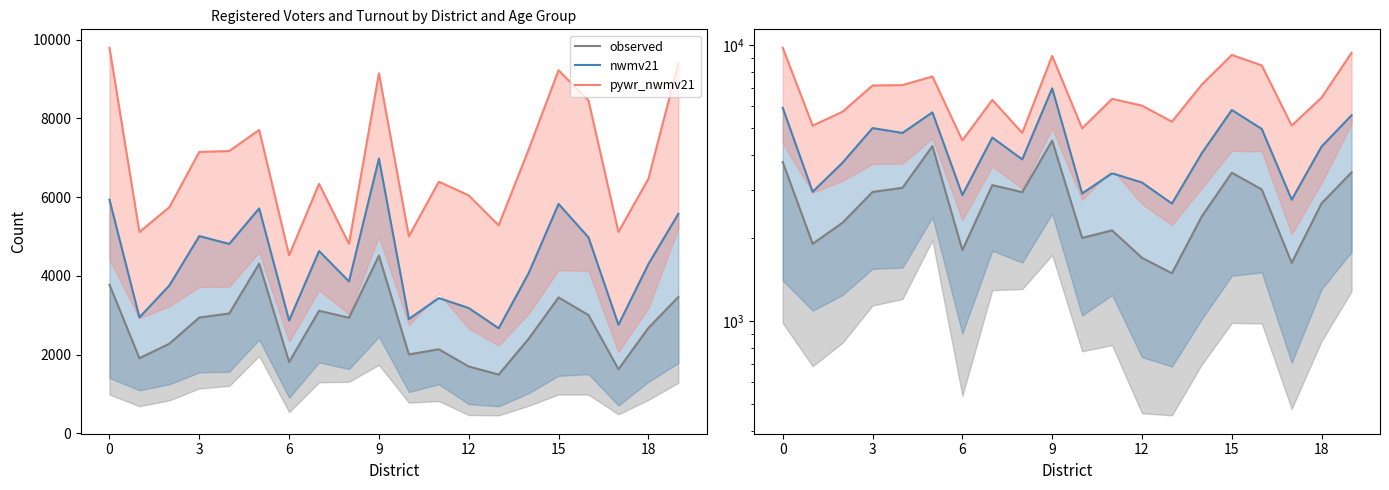

How many categories are shown in the chart?

20